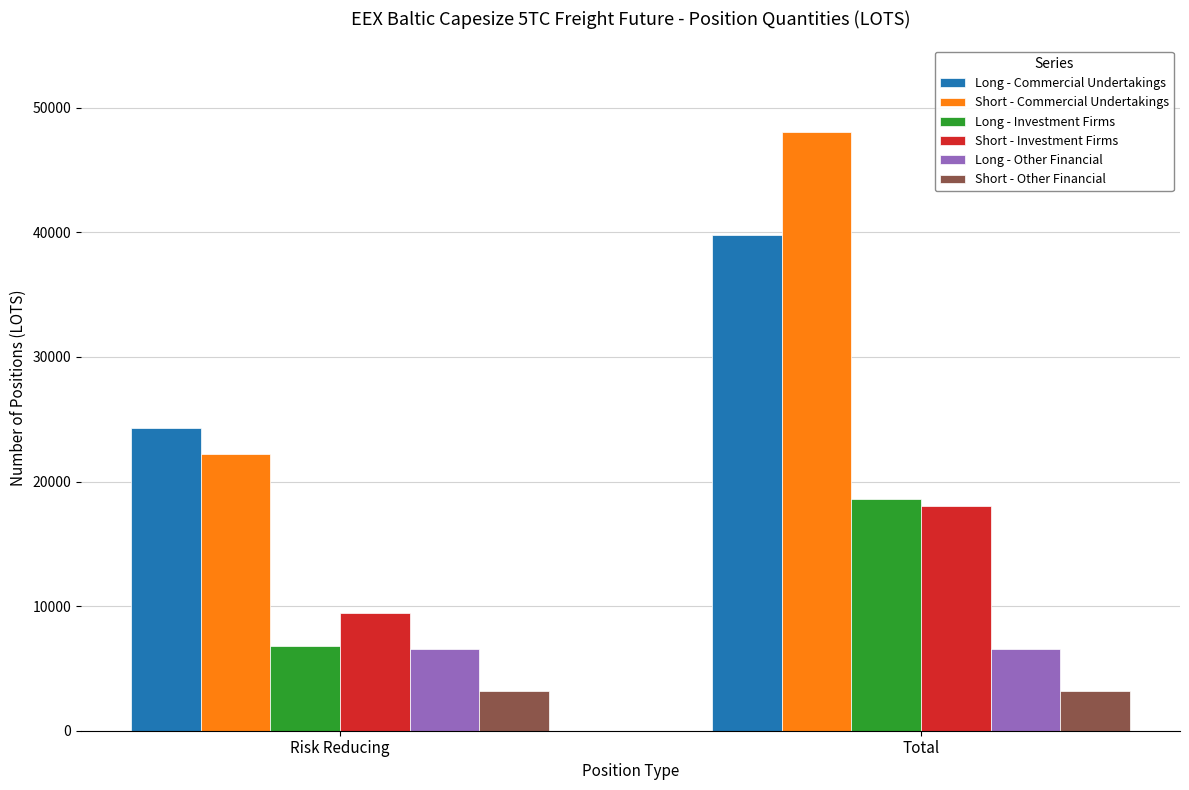

True or false: Short - Commercial Undertakings has a value of 36215.8 at Risk Reducing.

False